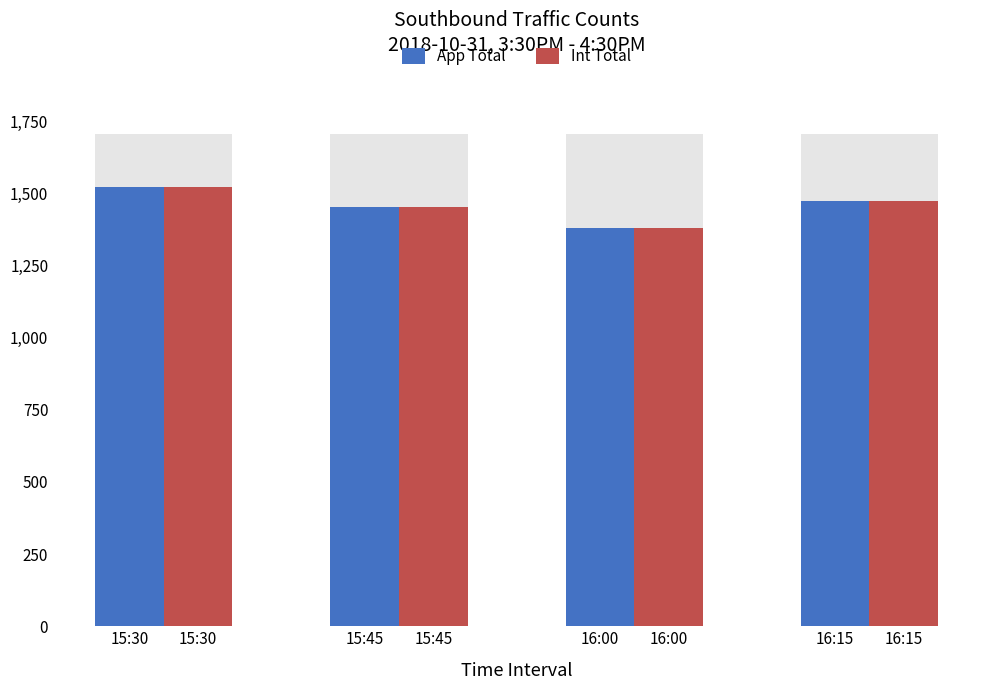

What is the difference between the maximum and minimum values in the App Total series?

142